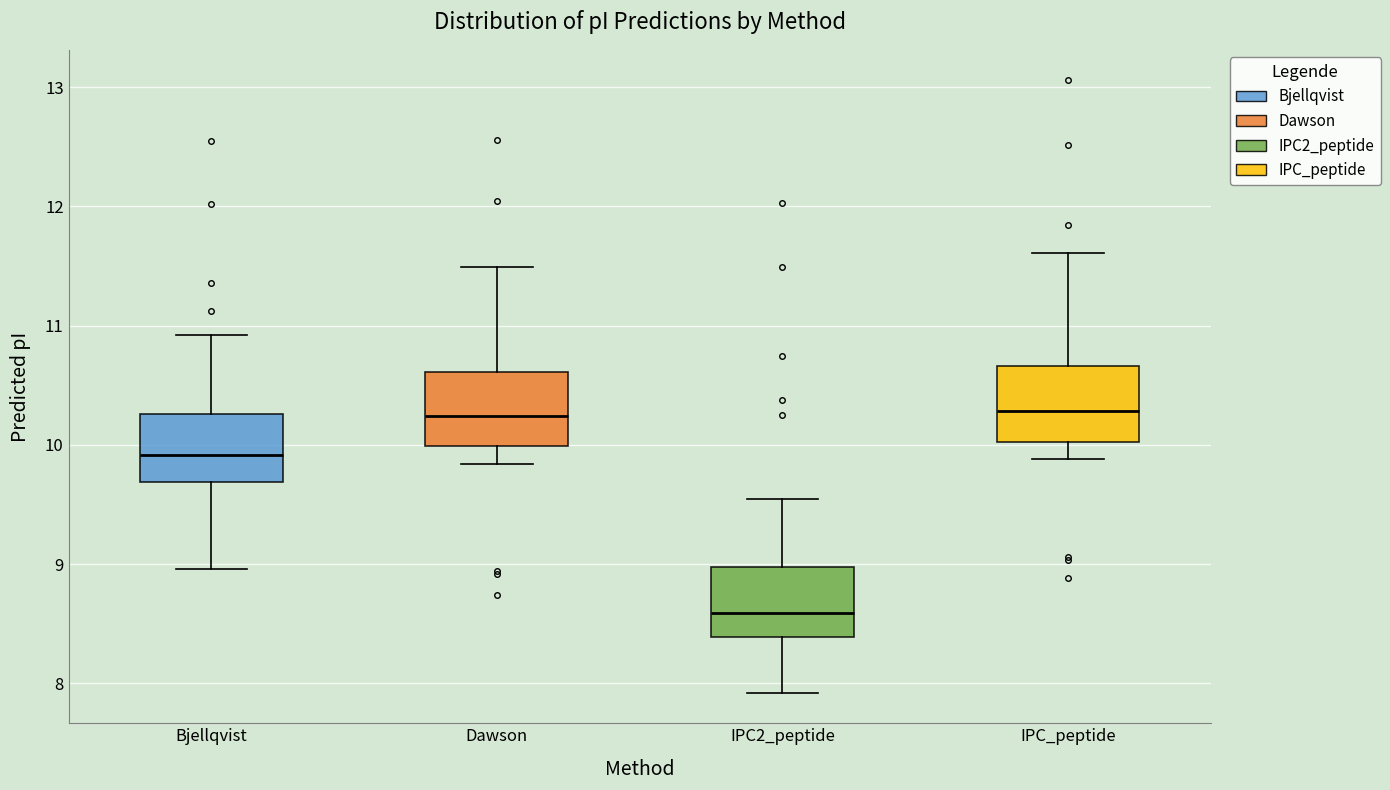

Which box's median line is the lowest?

IPC2_peptide